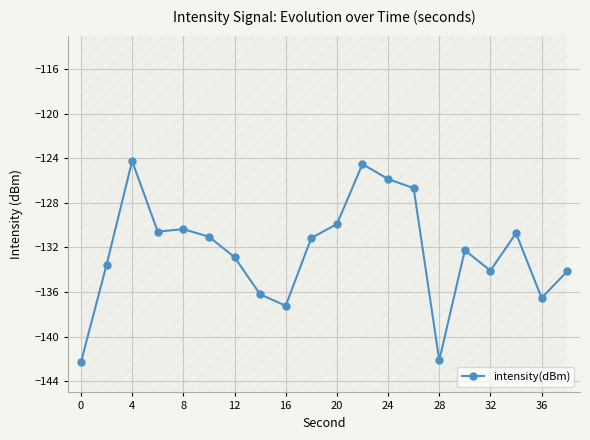

True or false: intensity(dBm) has a value of -75.9 at 0.

False